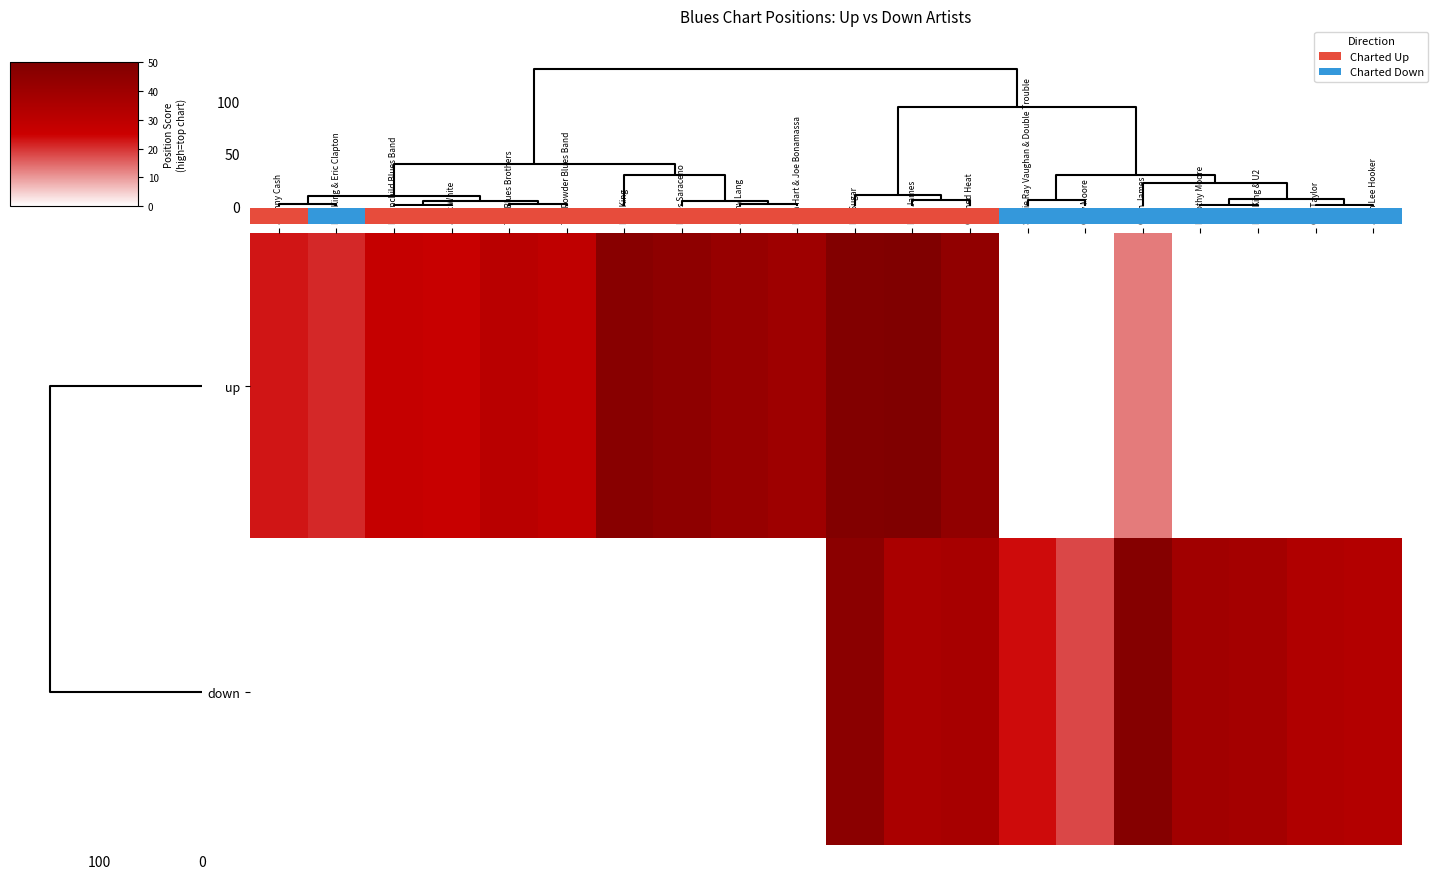

The value of down at Jonny Lang is -22. True or false?

False